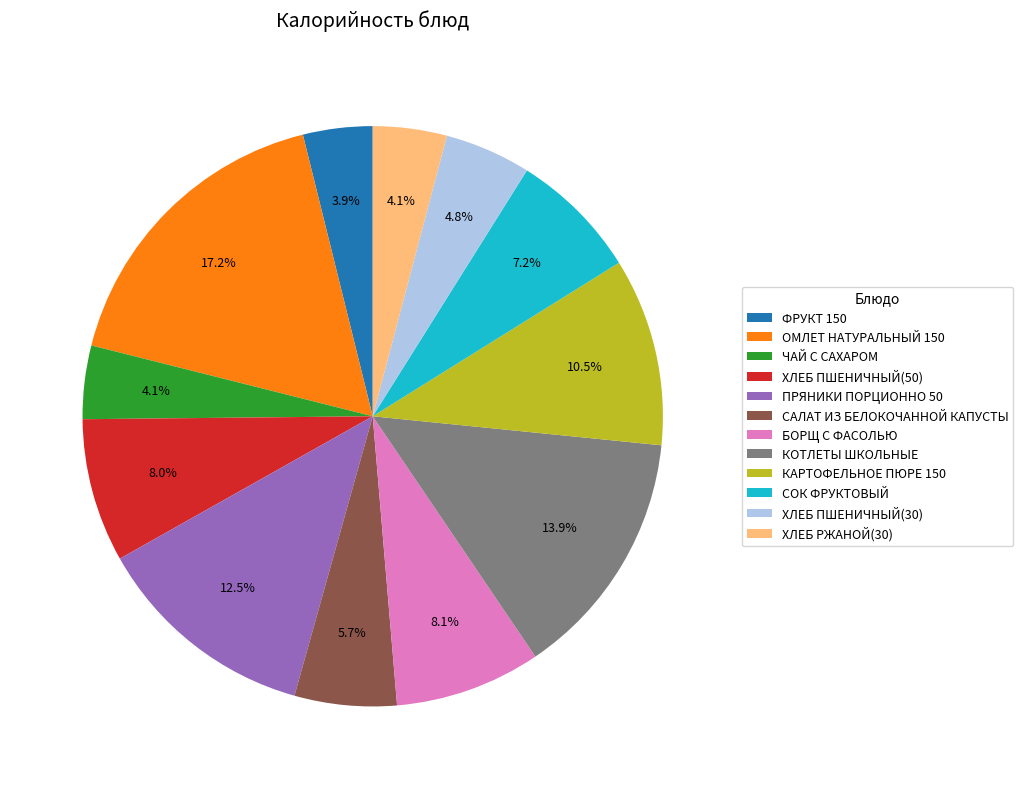

Combined, what portion of the pie is СОК ФРУКТОВЫЙ and КОТЛЕТЫ ШКОЛЬНЫЕ?

21.1%